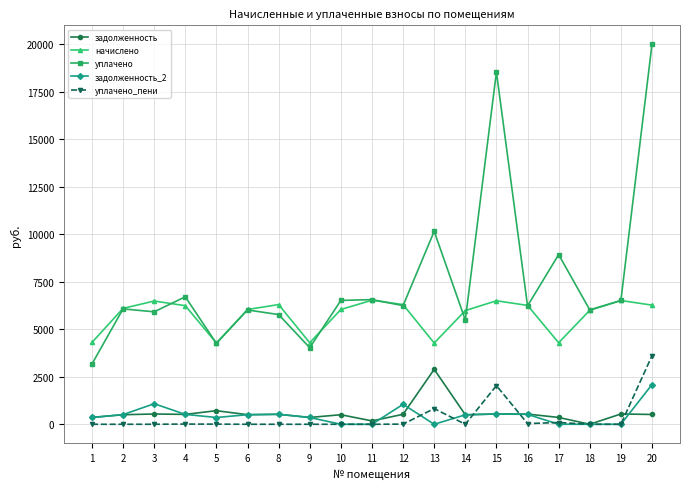

How many lines are shown in the chart?

5